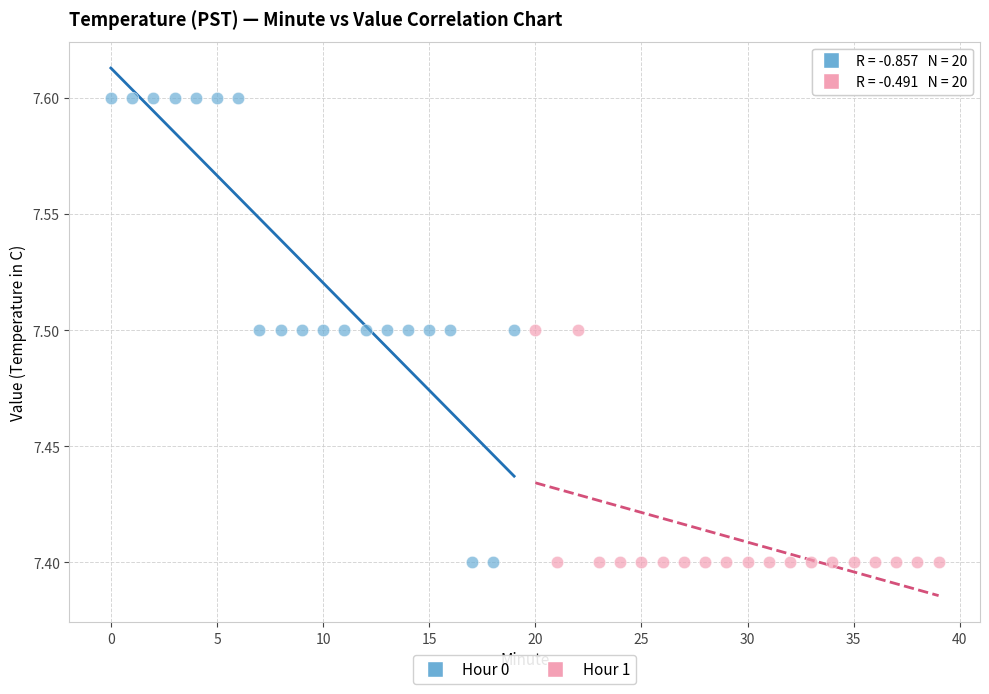

Which series has the largest Y range (max minus min)?

Hour 0